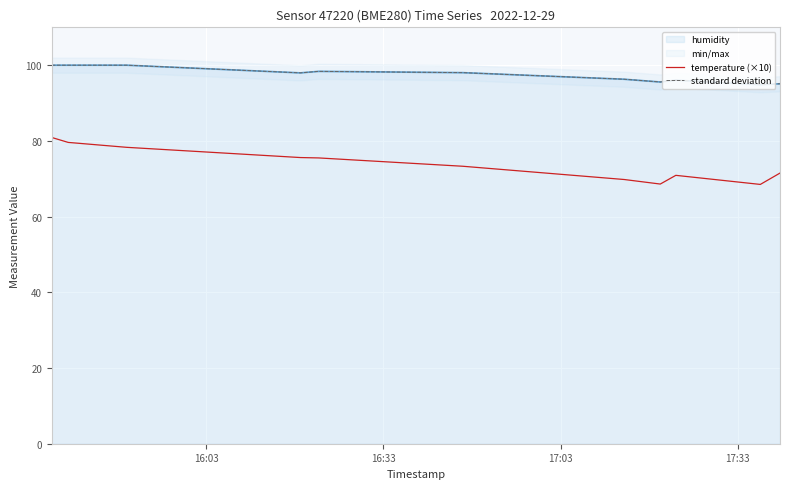

How many lines are shown in the chart?

2